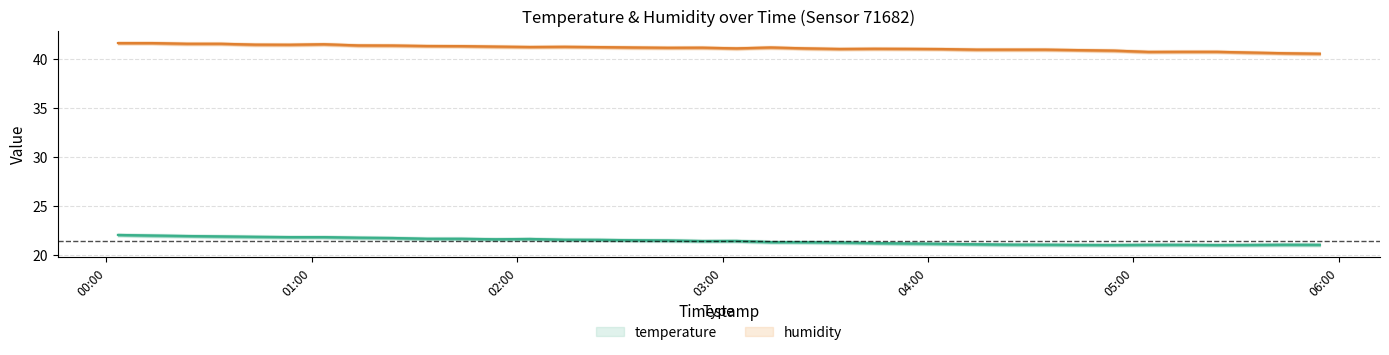

At which category does humidity reach its first local valley?

2023-12-04T00:53:29